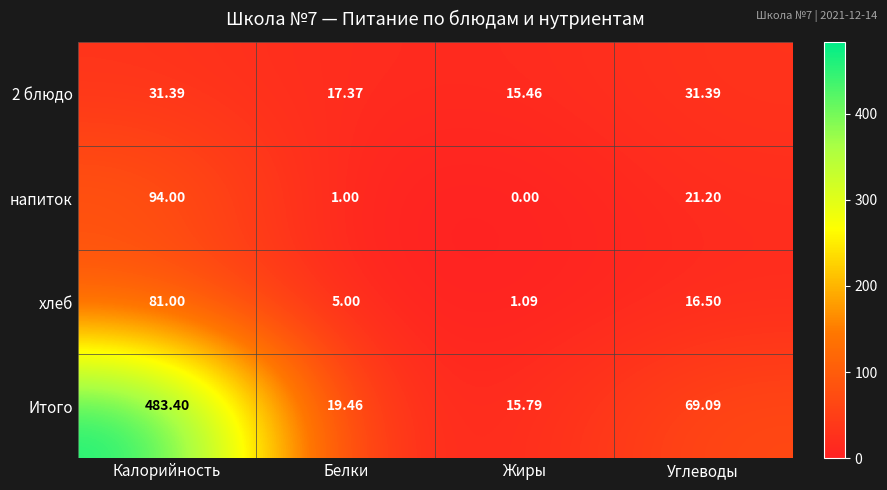

At Белки, list the series in order from smallest to largest.

напиток, хлеб, 2 блюдо, Итого